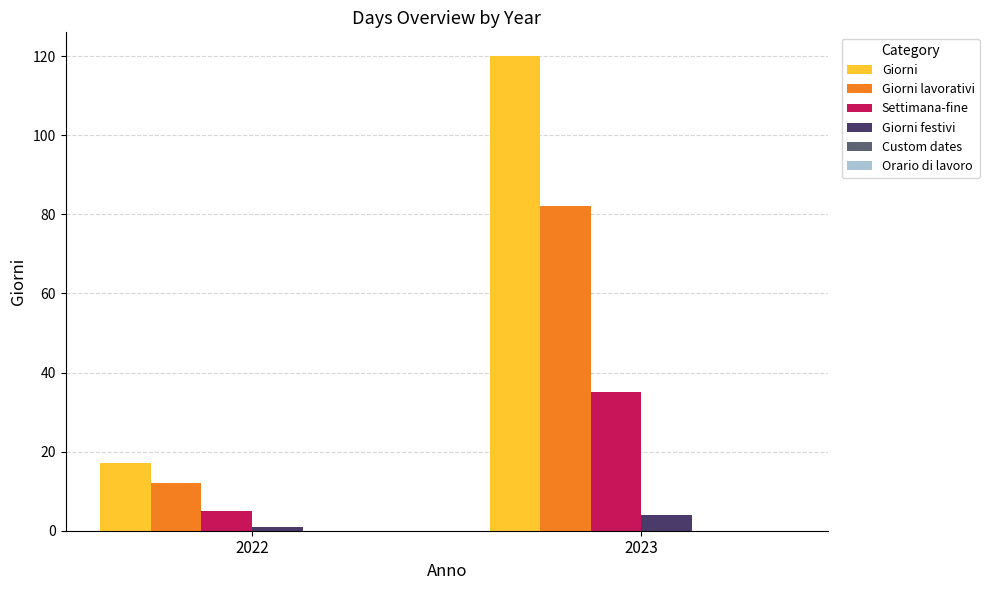

True or false: Giorni has a value of 17 at 2022.

True